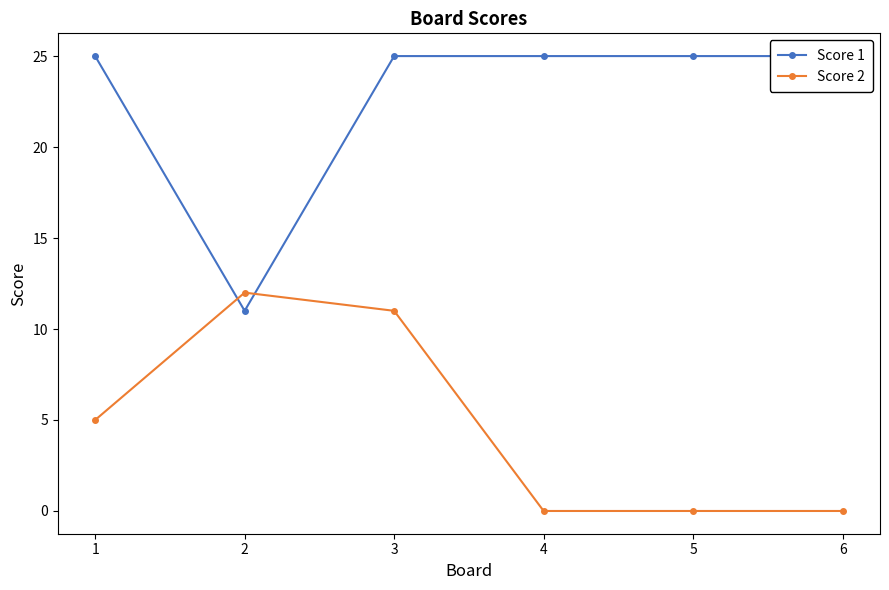

Does the chart have visible grid lines?

No